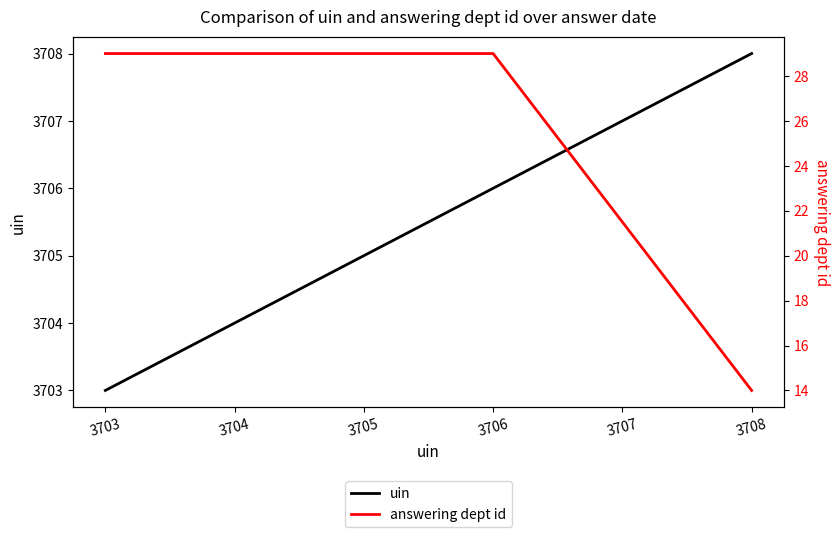

At which label does uin reach its minimum?

3703